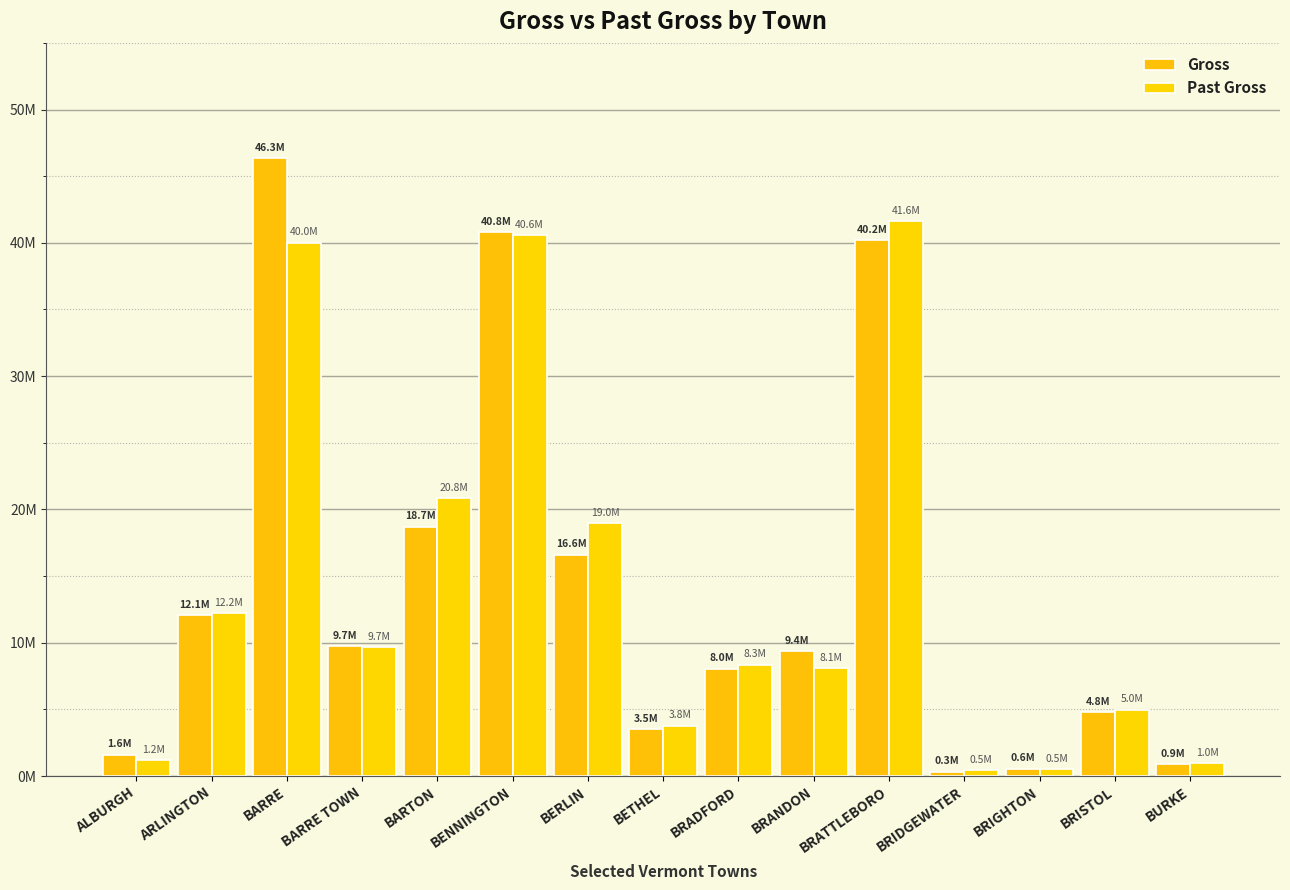

Reading right to left, transcribe all the data shown in this chart.

Gross: BURKE=878985.5	BRISTOL=4770431.8	BRIGHTON=558737.1	BRIDGEWATER=327300.7	BRATTLEBORO=40197320.2	BRANDON=9381013.1	BRADFORD=8044683.7	BETHEL=3501825.0	BERLIN=16603257.3	BENNINGTON=40808951.4	BARTON=18712893.8	BARRE TOWN=9728371.7	BARRE=46335630.6	ARLINGTON=12079470.7	ALBURGH=1610520.0
Past Gross: BURKE=970870.7	BRISTOL=4976814.1	BRIGHTON=523986.5	BRIDGEWATER=450358.5	BRATTLEBORO=41601037.1	BRANDON=8078193.9	BRADFORD=8348890.0	BETHEL=3776694.4	BERLIN=18986326.8	BENNINGTON=40574685.4	BARTON=20832002.8	BARRE TOWN=9666845.5	BARRE=40021687.0	ARLINGTON=12199122.4	ALBURGH=1177930.8